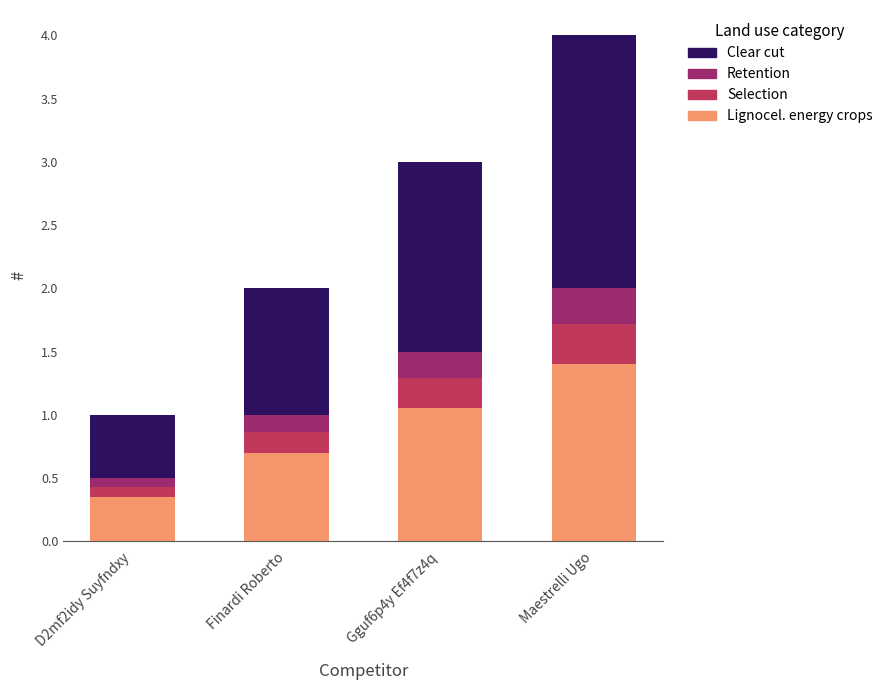

At which label is Lignocel. energy crops closest to 0?

D2mf2idy Suyfndxy